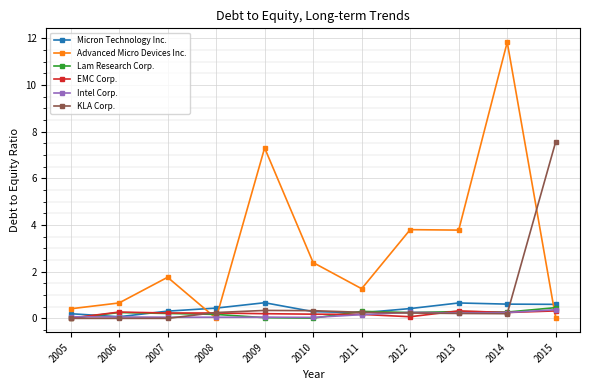

The Micron Technology Inc. series shows 0.1 at 2006. True or false?

True